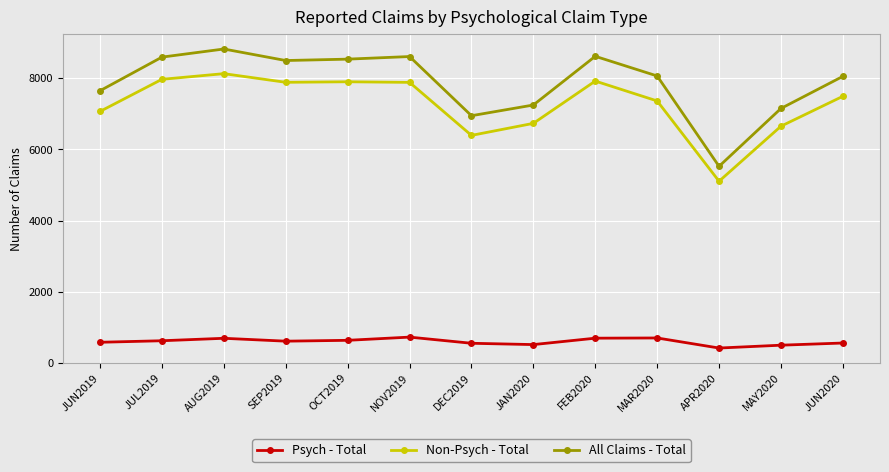

Which series has the largest range (max minus min)?

All Claims - Total